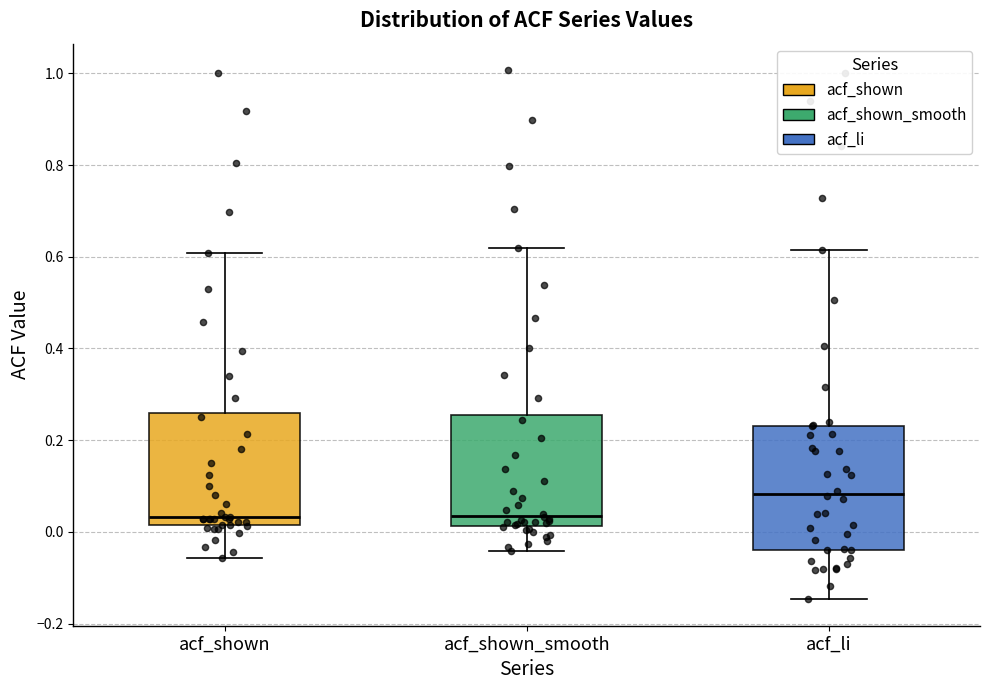

Where is the upper edge of the box for acf_shown on the y-axis? The values are not printed on the chart, so give them approximately, as read against the axis.

0.26